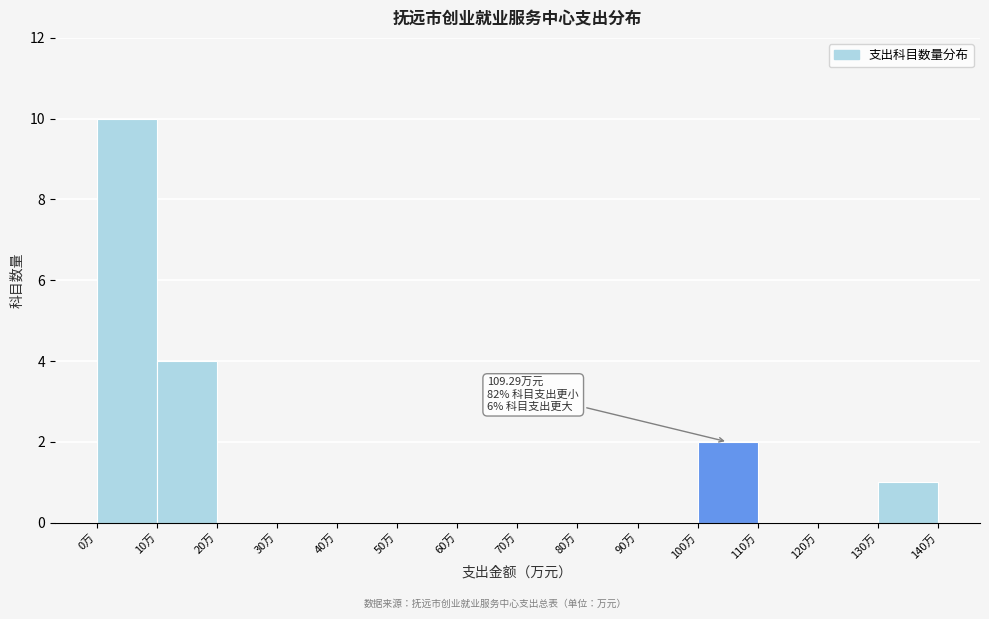

Over which range of the x-axis is the bar tallest?

0 to 10